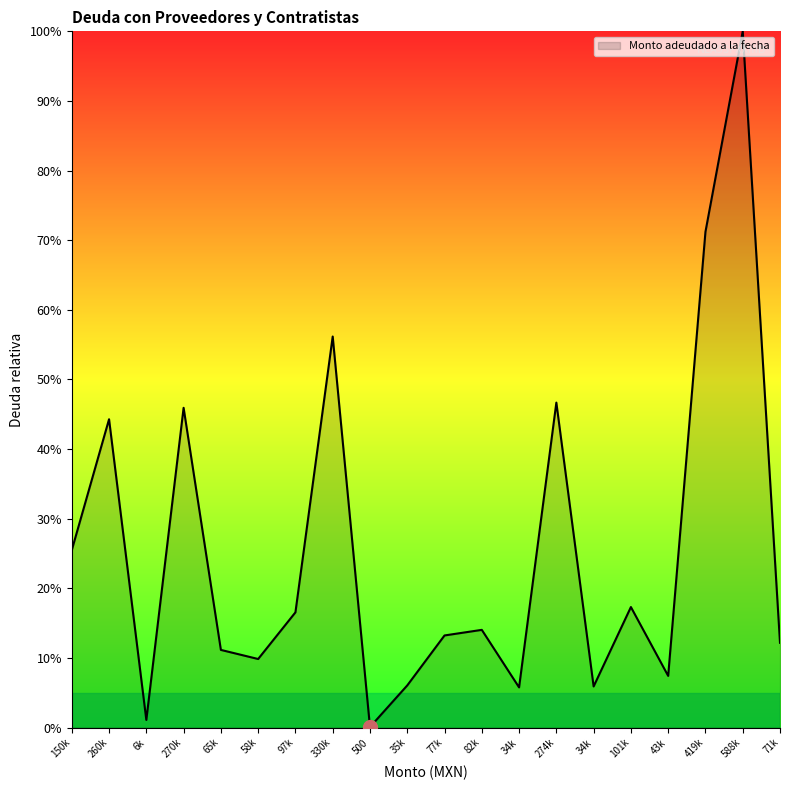

Does the chart display data point markers on the line(s)?

No